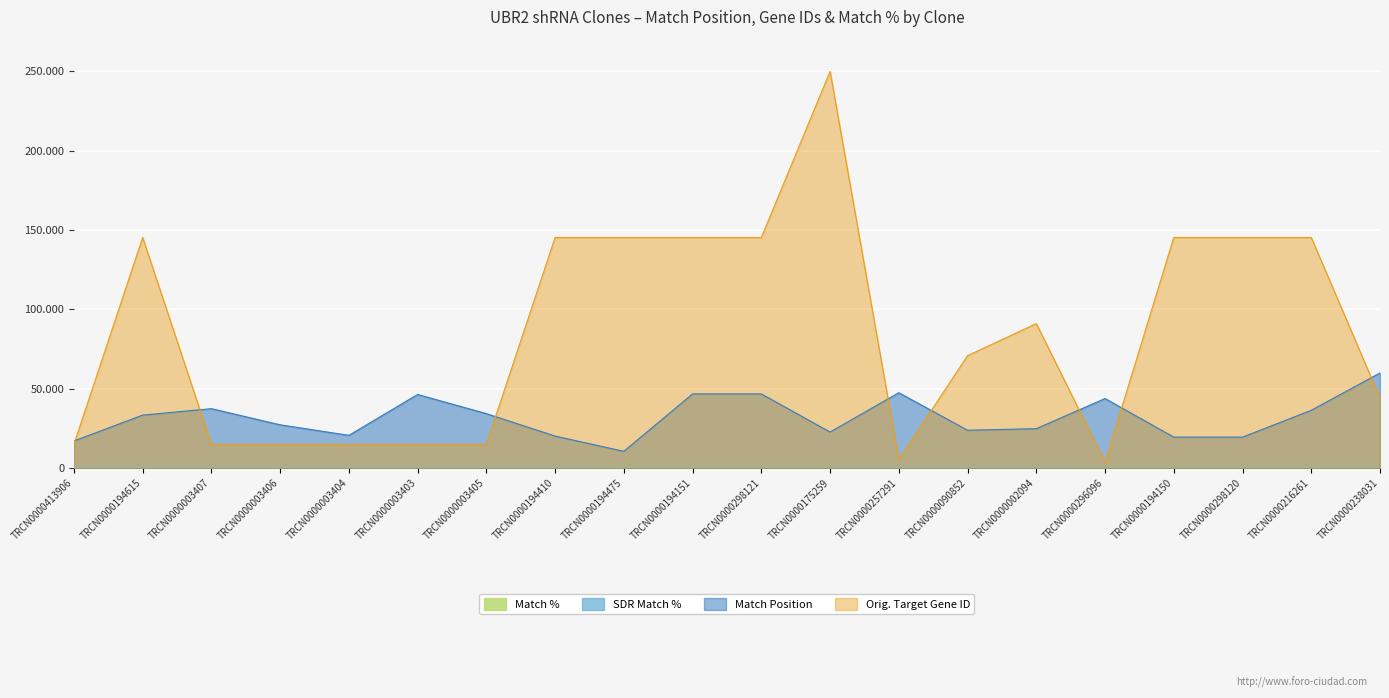

True or false: Match Position has more than 0 interior local peaks.

True